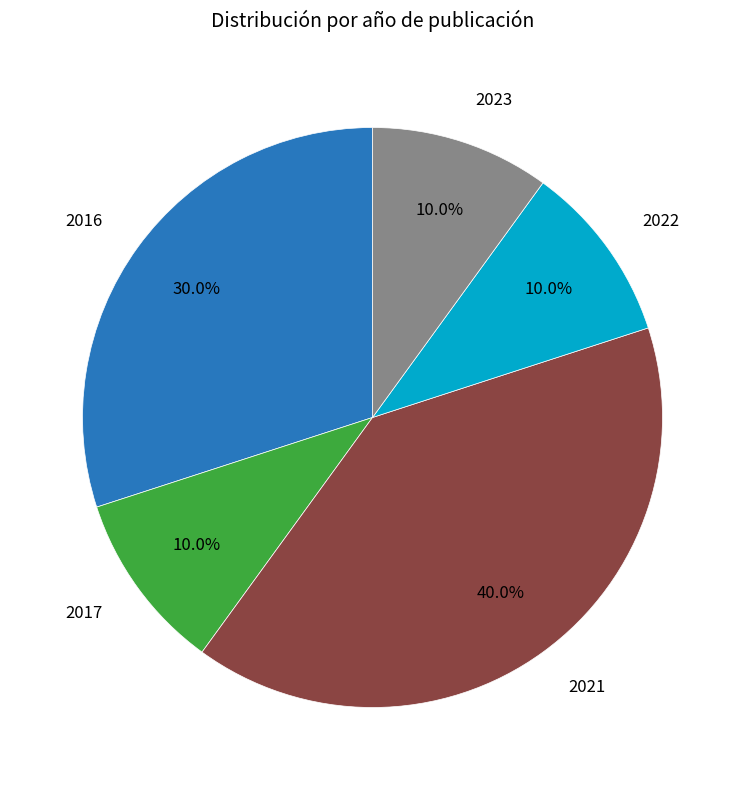

Which category has the biggest portion of the pie?

2021